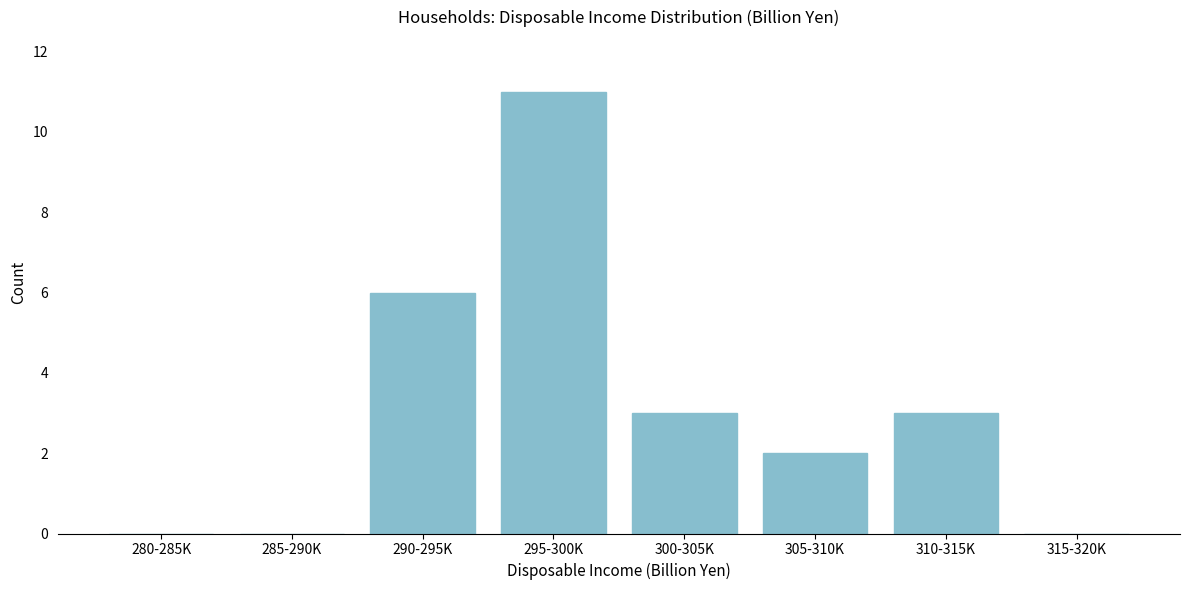

Reading left to right, list all the values displayed in this chart.

280-285K=0	285-290K=0	290-295K=6	295-300K=11	300-305K=3	305-310K=2	310-315K=3	315-320K=0